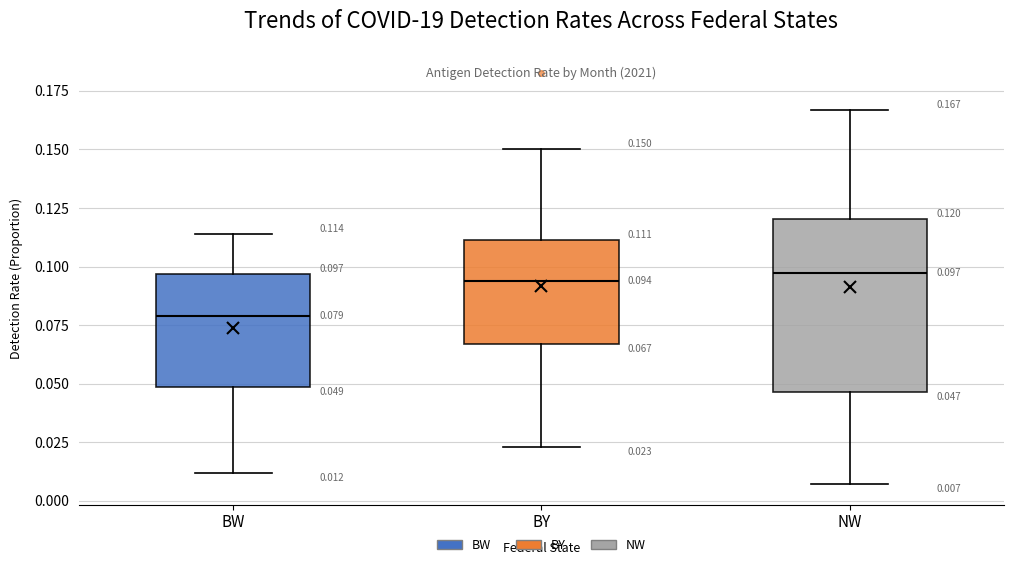

Which box is the tallest, from its lower edge to its upper edge?

NW